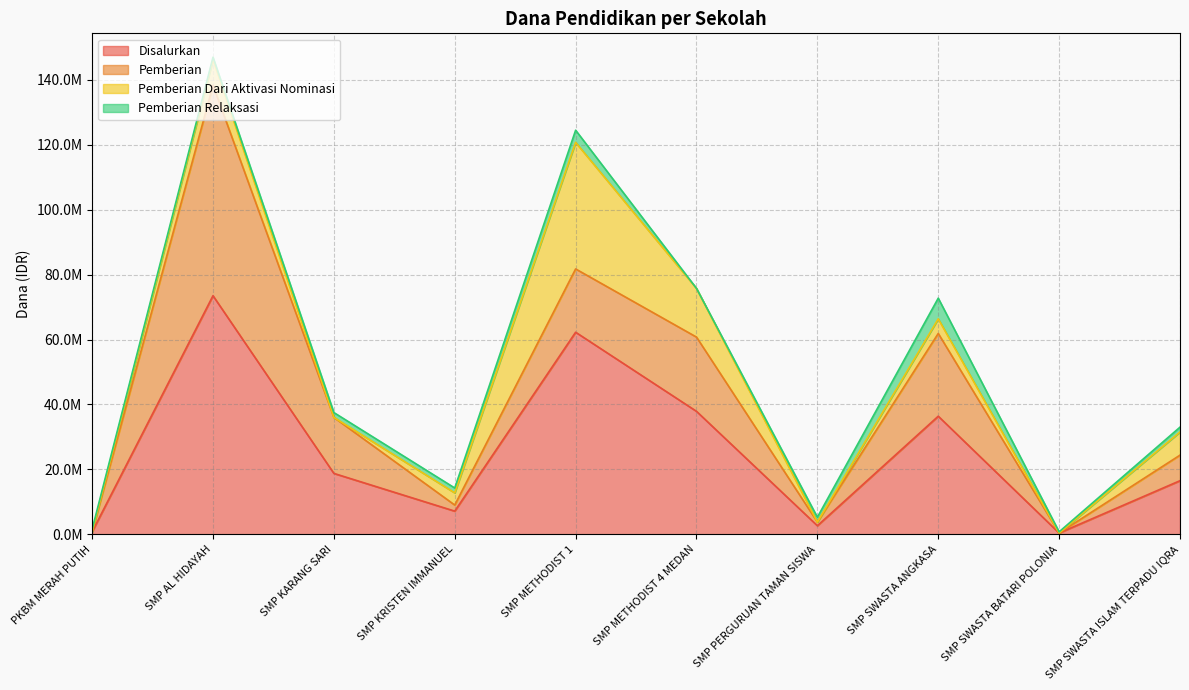

How many distinct data groups are displayed?

4